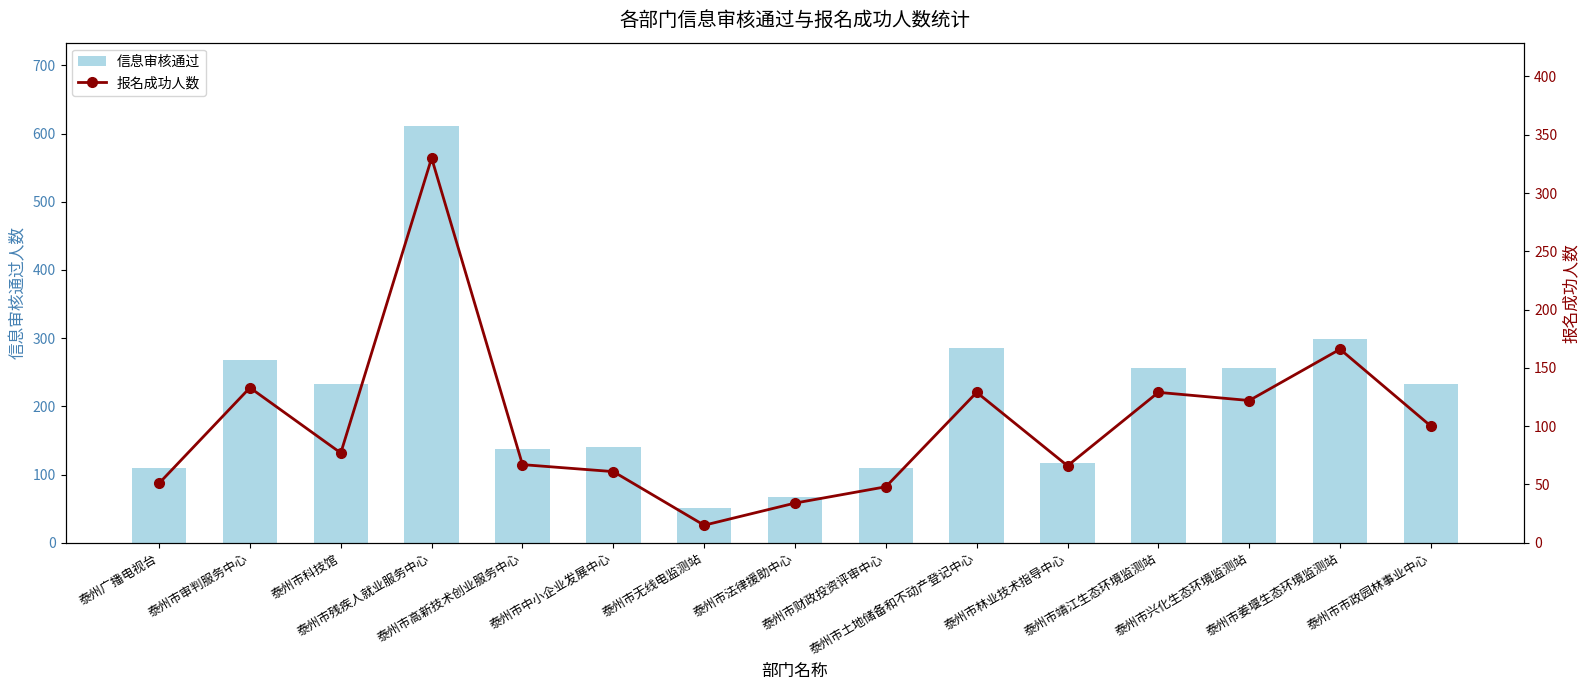

At which category is the sum across all series the highest?

泰州市残疾人就业服务中心